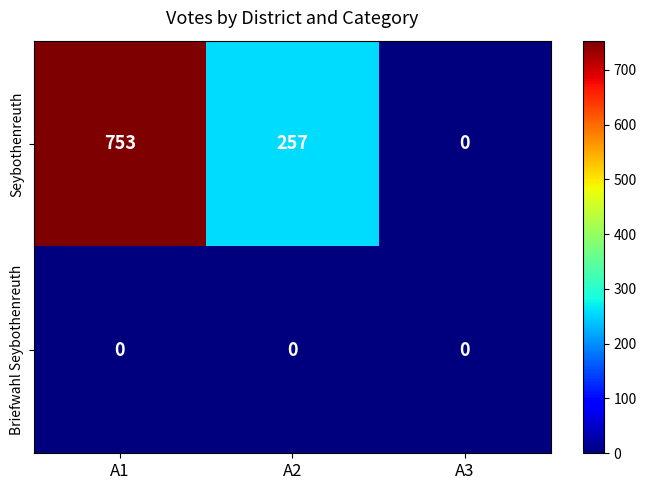

Rank the series by their maximum value, from highest to lowest.

Seybothenreuth, Briefwahl Seybothenreuth